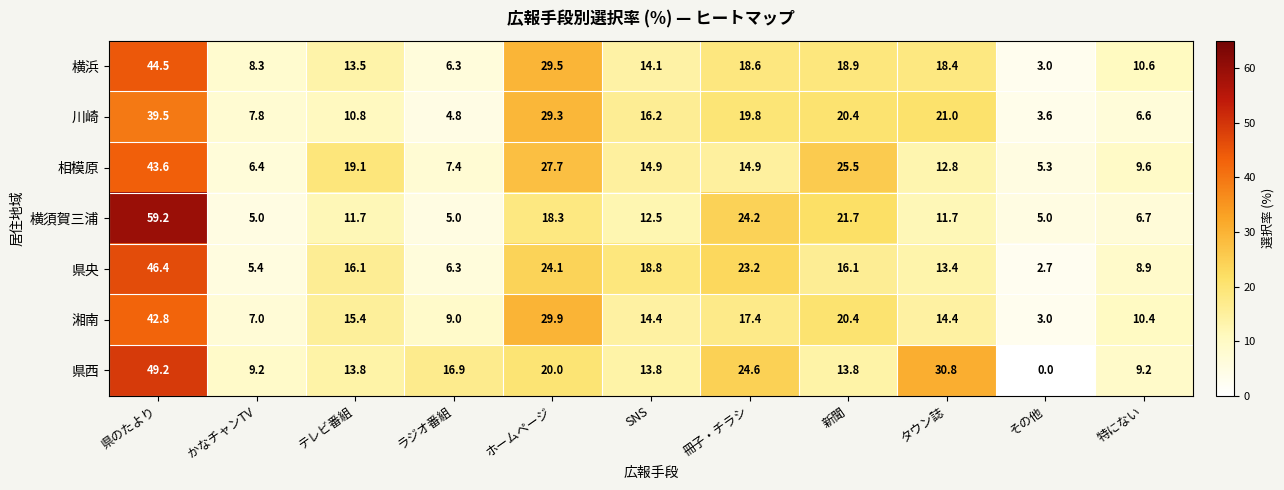

How many values in the 横須賀三浦 series exceed 11?

7